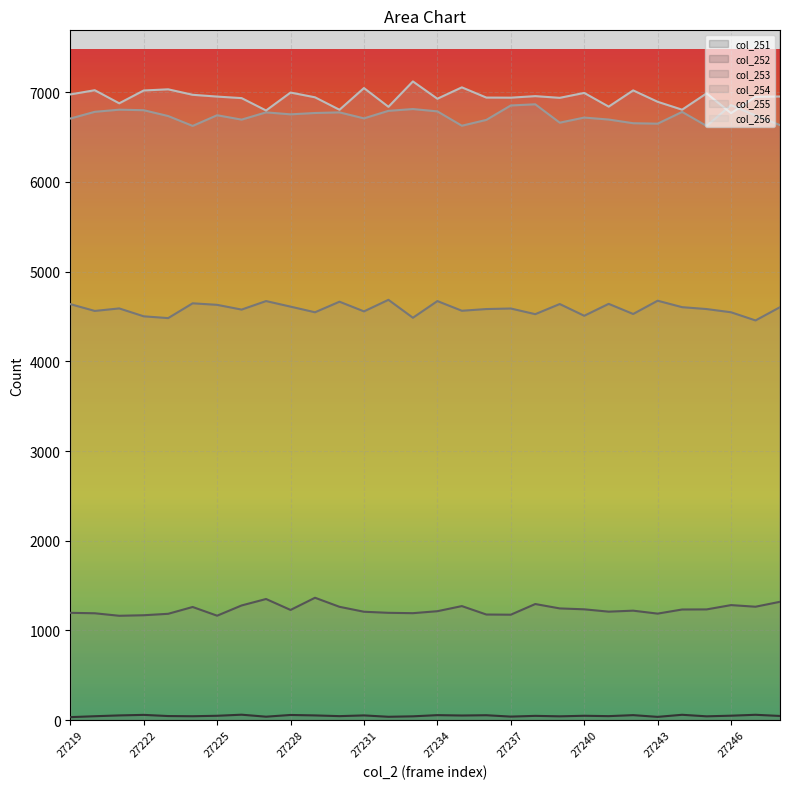

True or false: col_252 has a value of 104 at 27226.

False